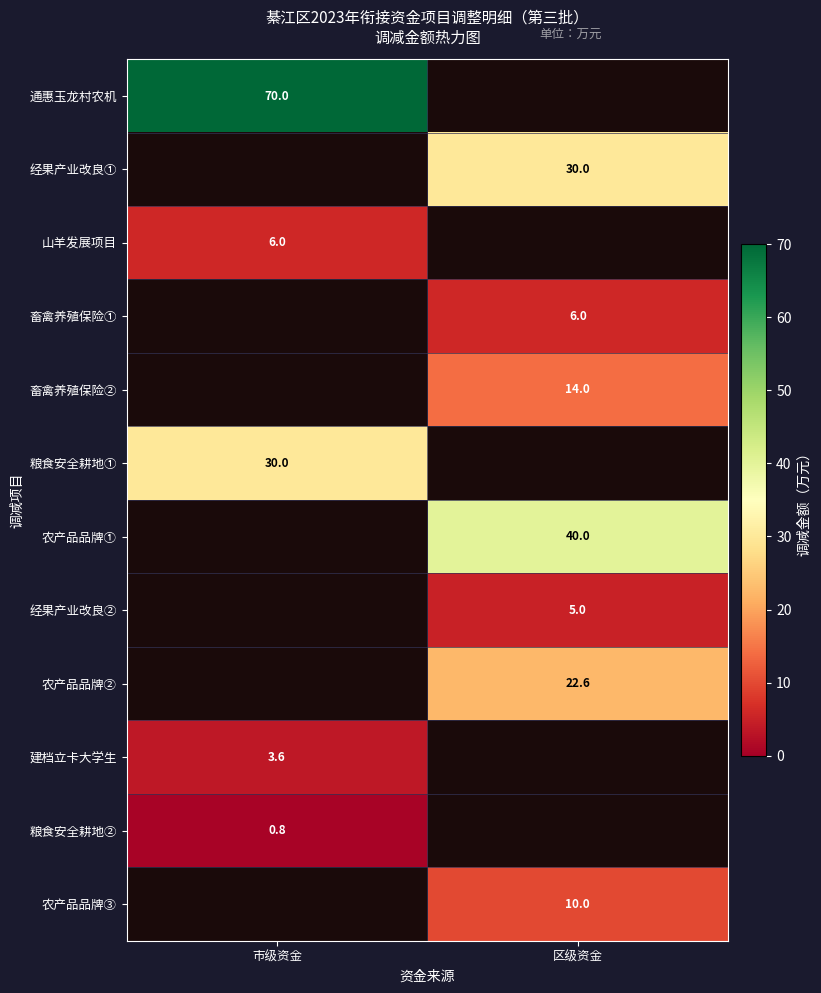

The 经果产业改良② series shows 7.2 at 区级资金. True or false?

False